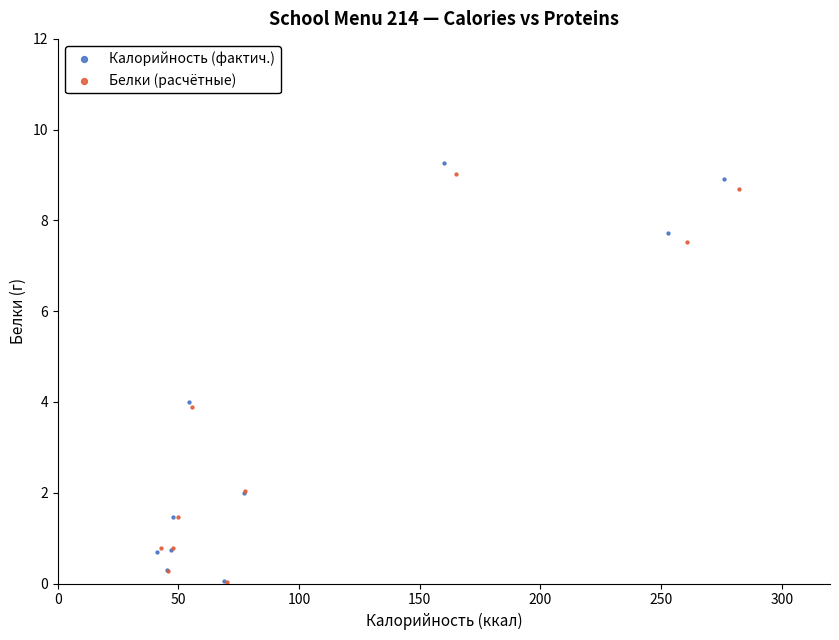

Which series has the largest Y range (max minus min)?

Калорийность (фактич.)